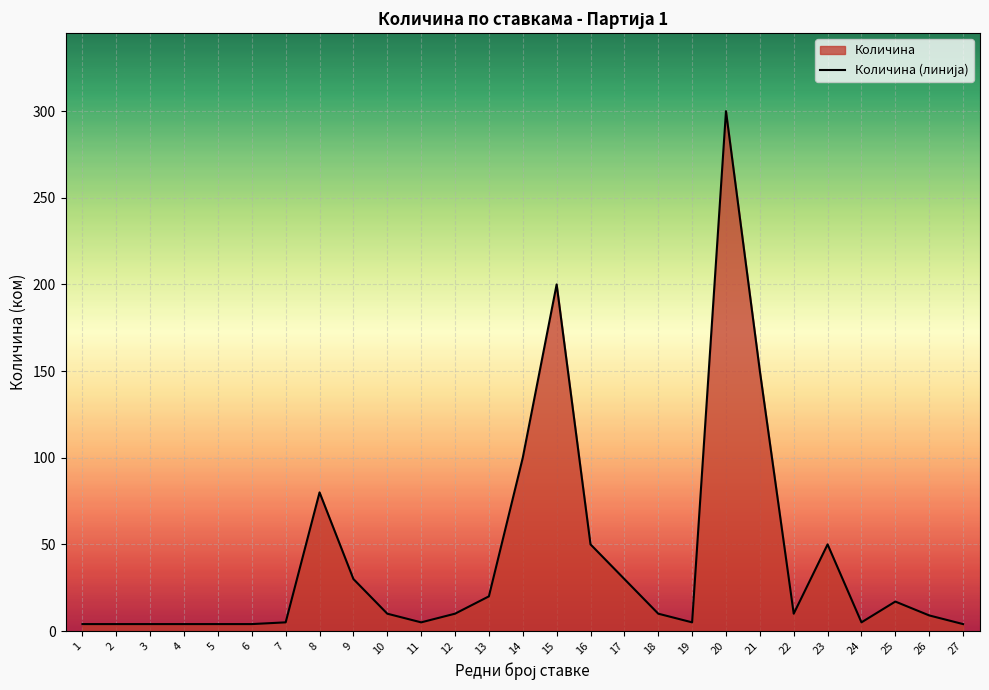

Where is the data nearest to the value 152?

21